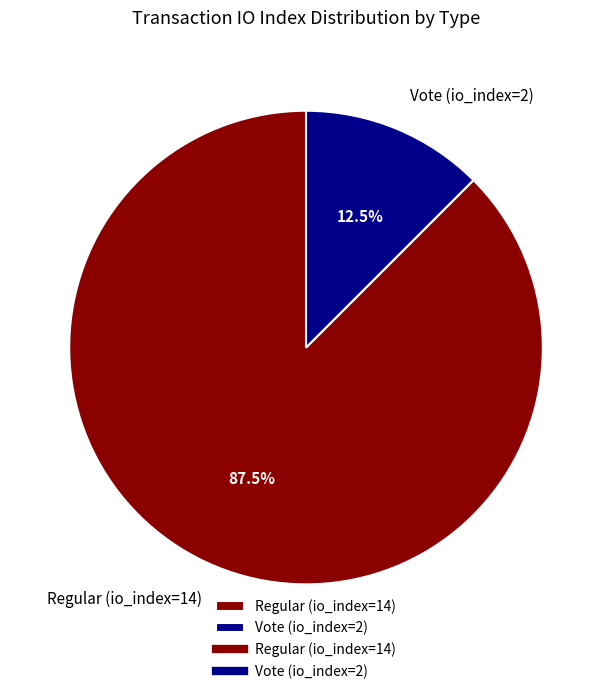

How many segments does this pie chart have?

2